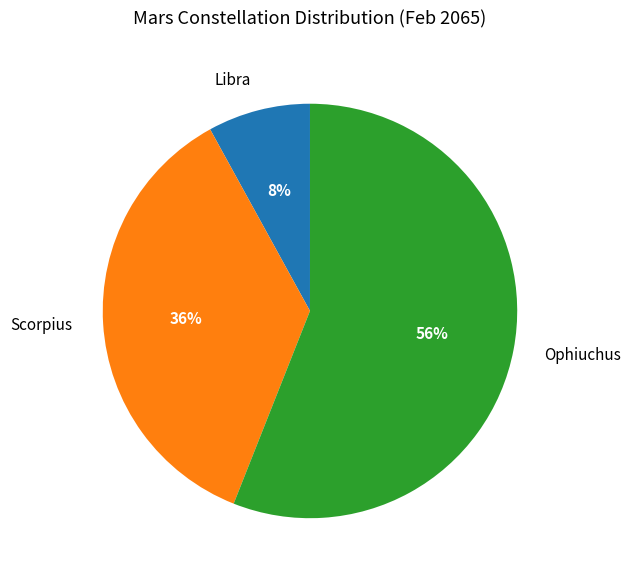

Approximately how many times larger is the value at Ophiuchus compared to Scorpius?

1.6